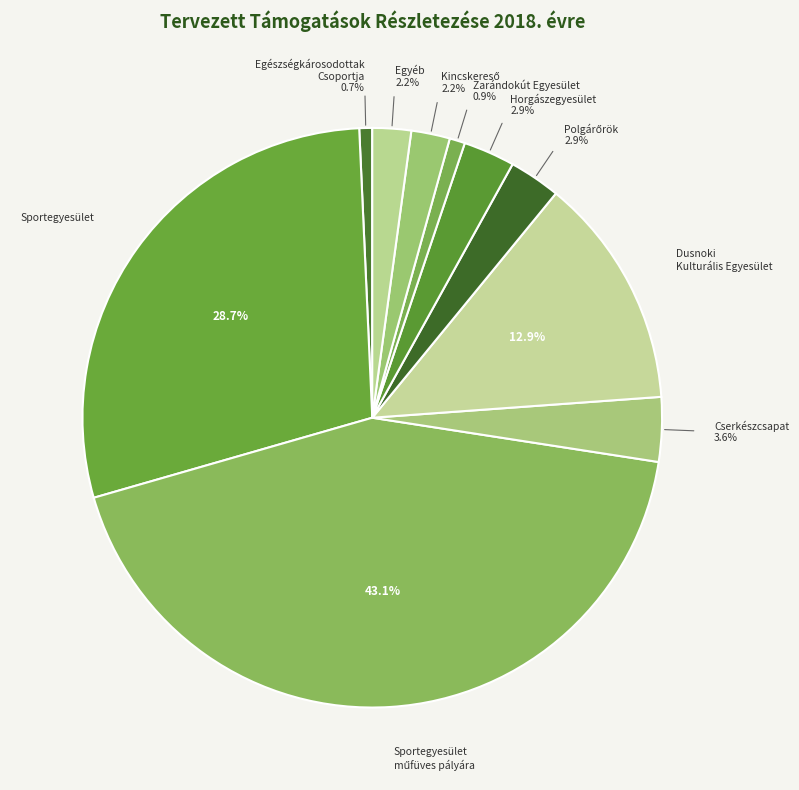

How many slices are in this pie chart?

10